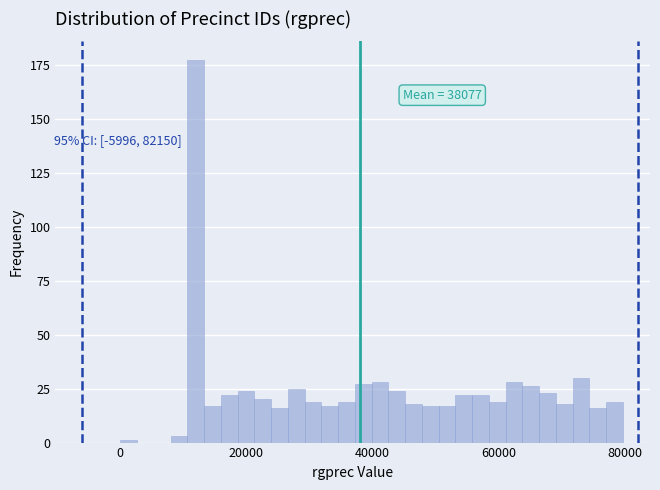

Read against the x-axis, roughly where is the centre of the tallest bar?

12000